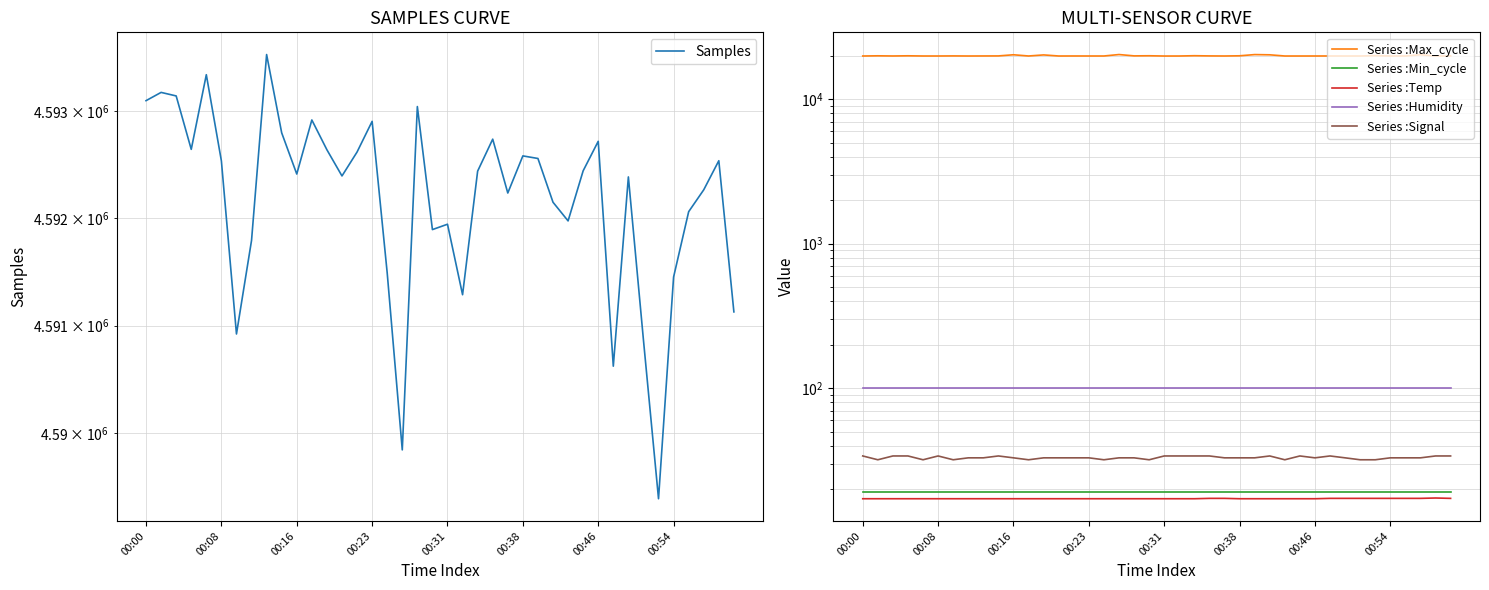

What position from the right is 17?

23